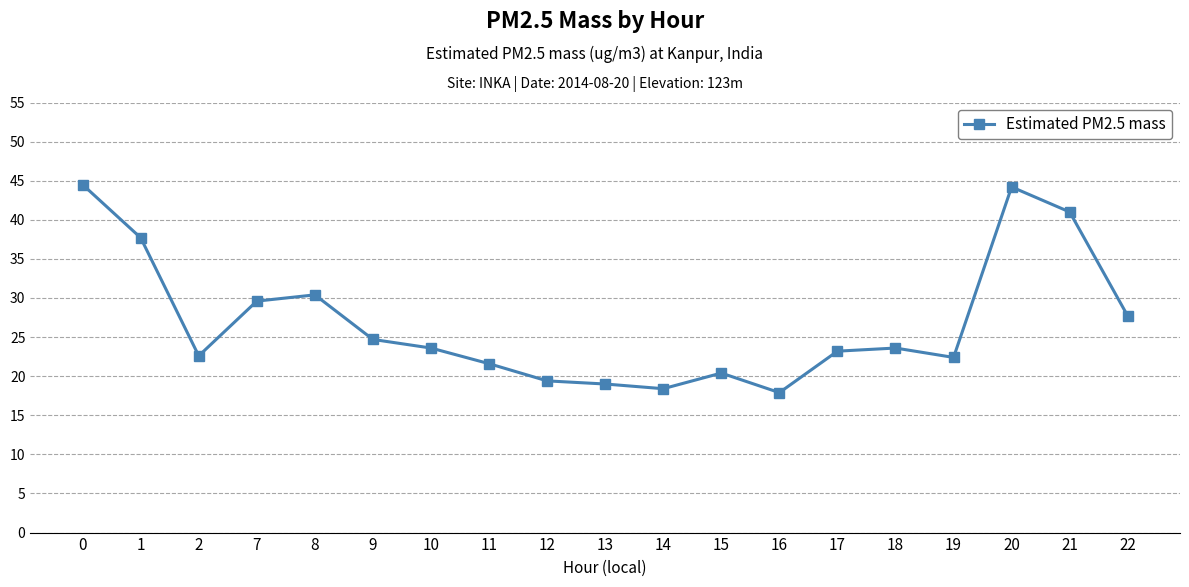

The chart shows a value of 21.6 at 11. True or false?

True